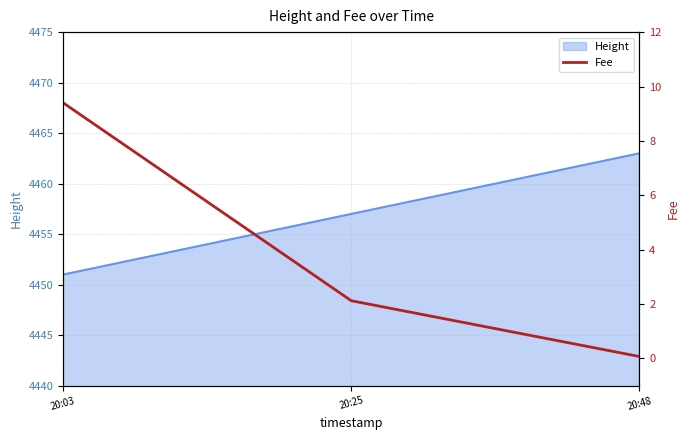

The chart shows a value of 4.4 at 20:03. True or false?

False